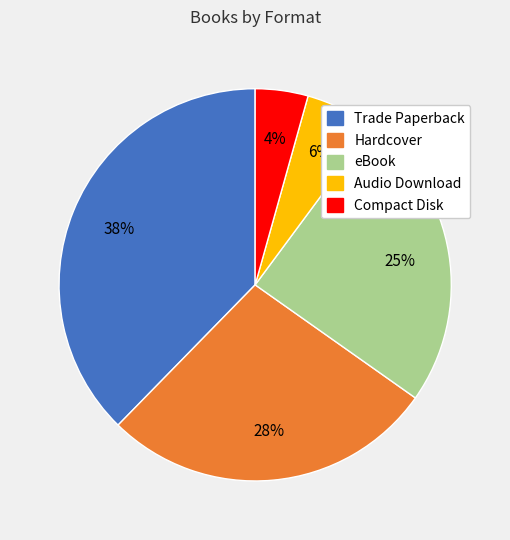

How many segments does this pie chart have?

5